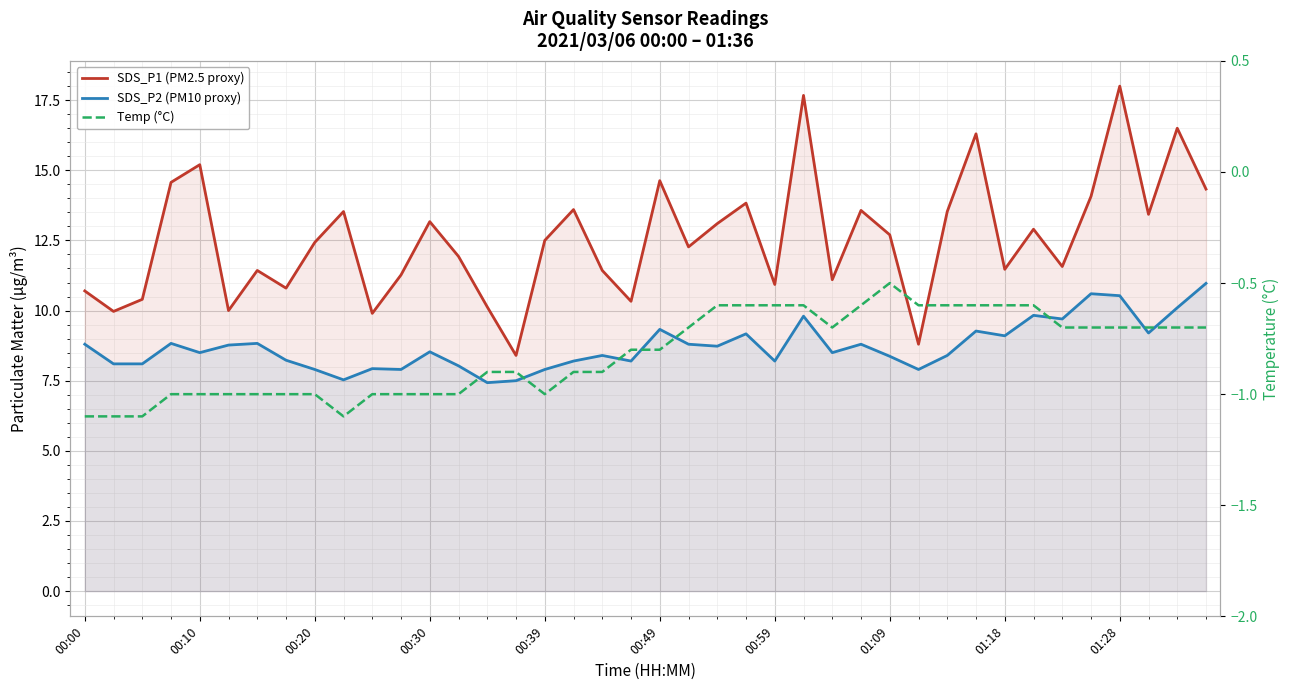

Between 14 and 17, which is larger?

17